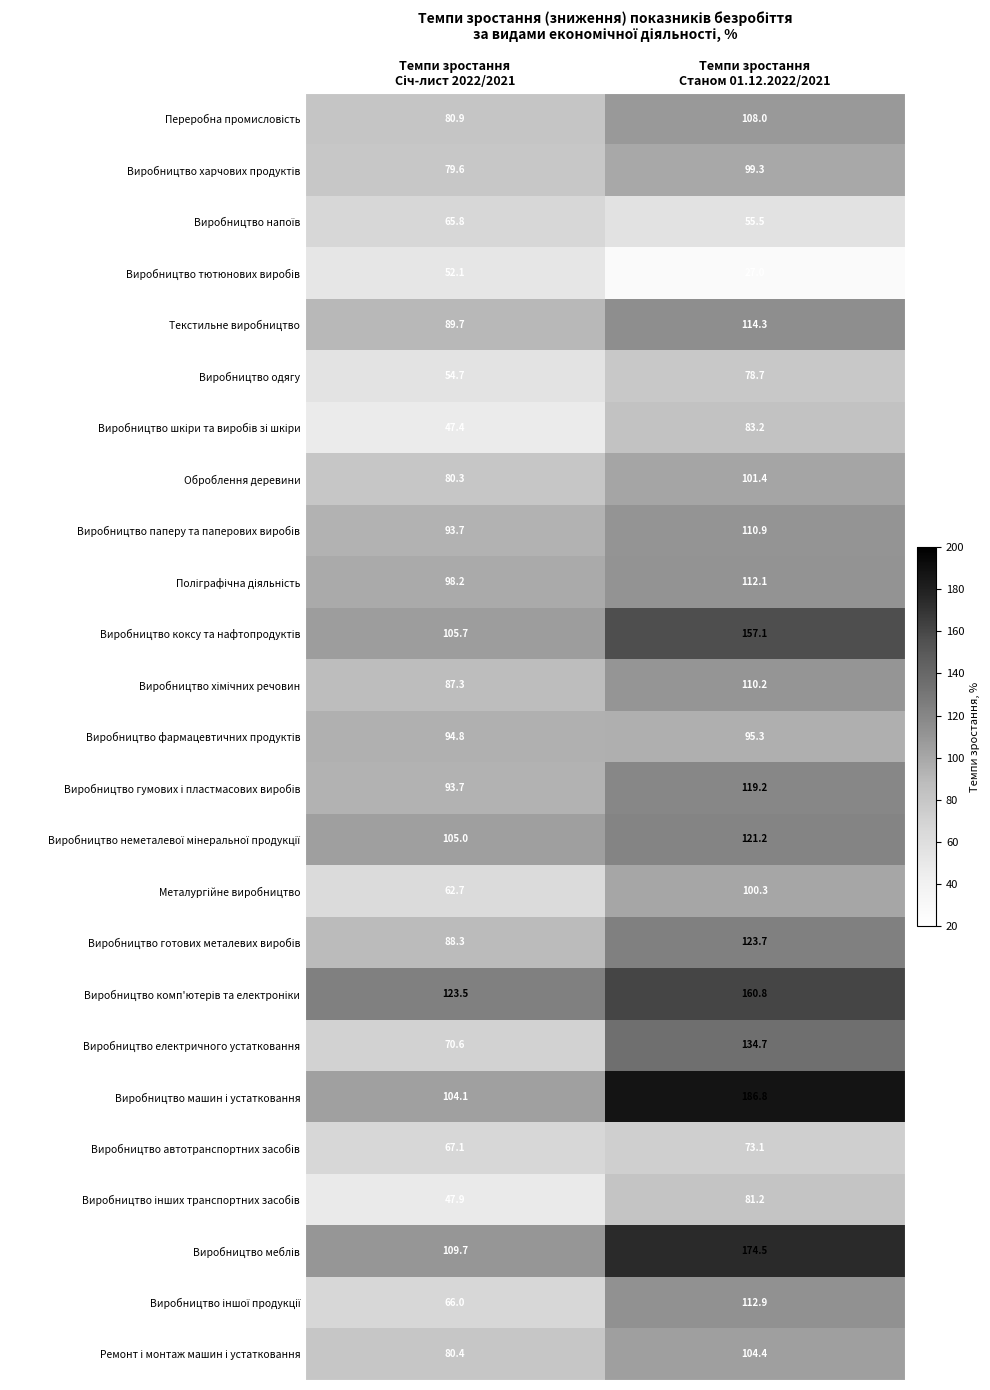

What is the minimum value shown in the chart?

27.0